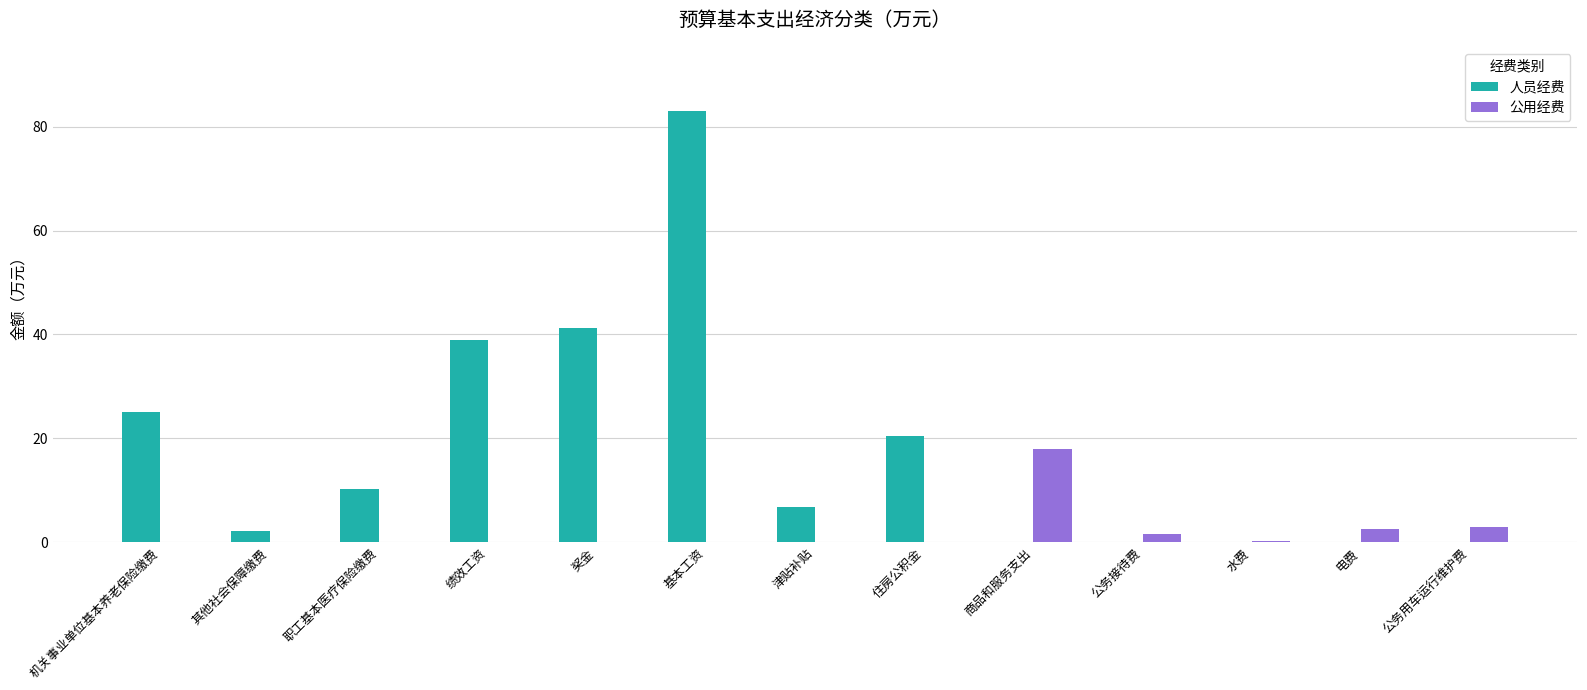

What are all the series names shown in the legend?

人员经费, 公用经费